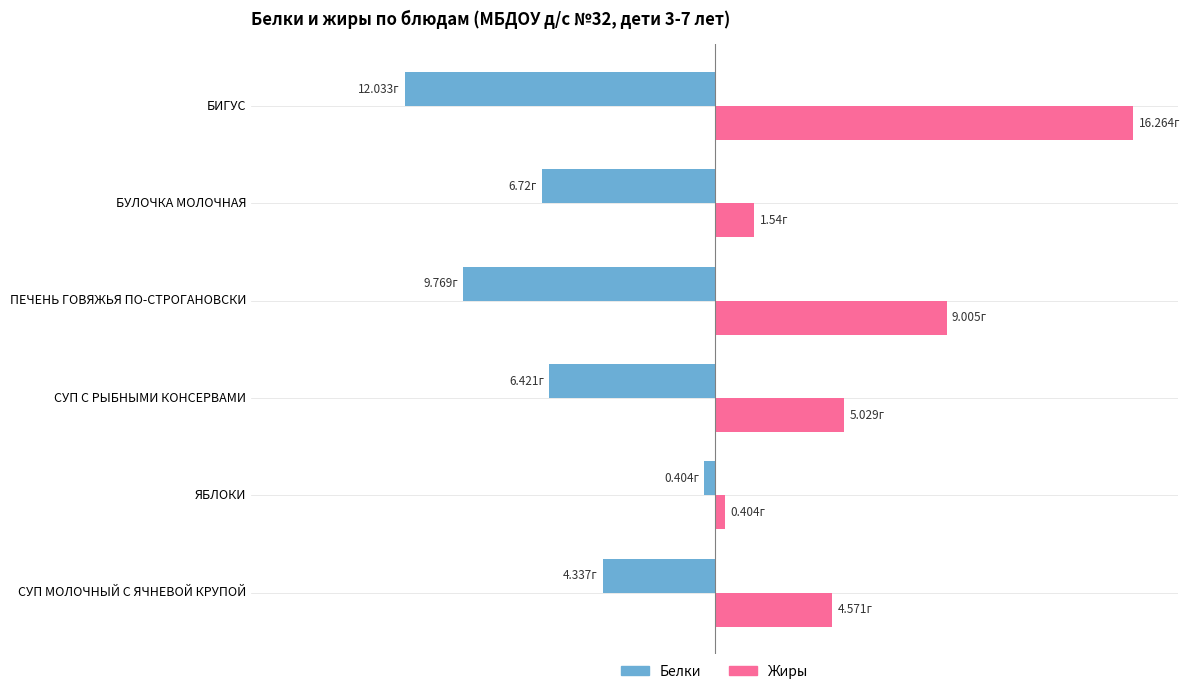

What are all the series names shown in the legend?

Белки, Жиры